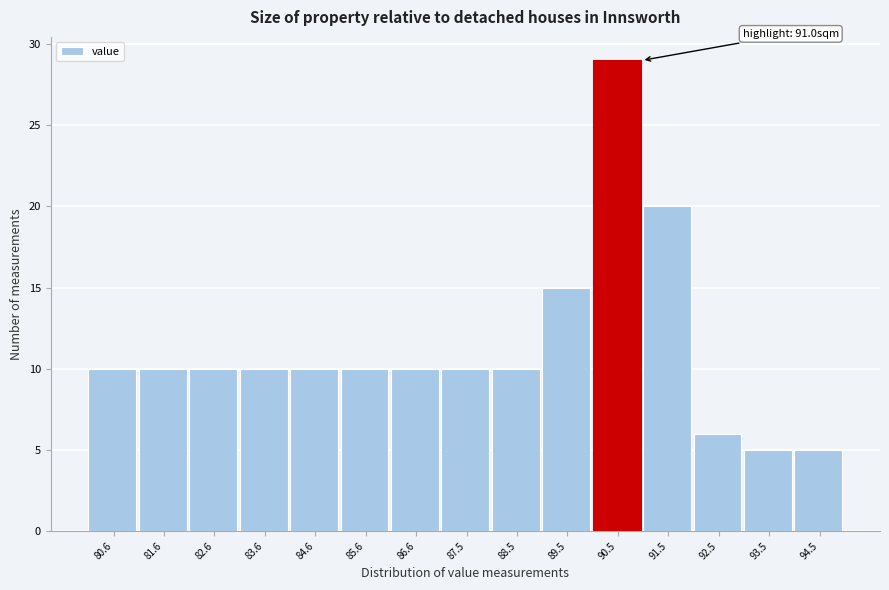

Over which range of the x-axis is the bar tallest?

90.0 to 91.0